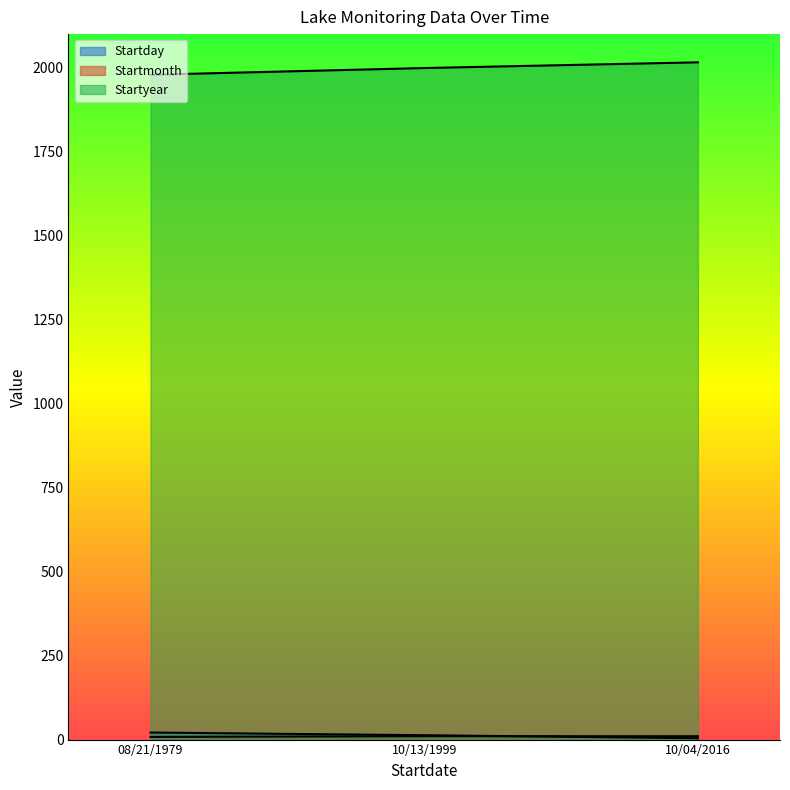

Does the chart display data point markers on the line(s)?

No